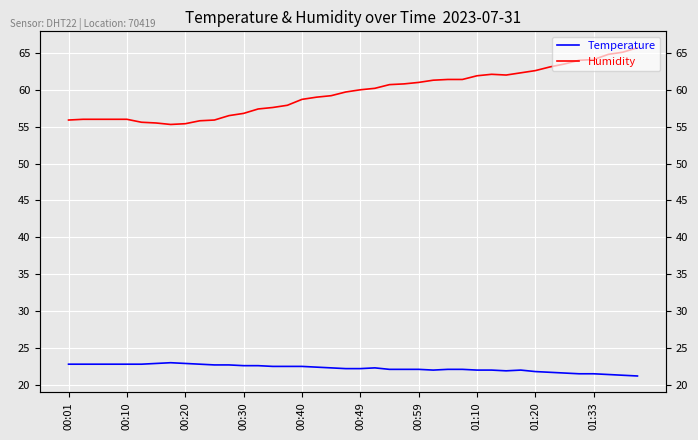

What is the difference between the Humidity values at 14 and 13?

0.2